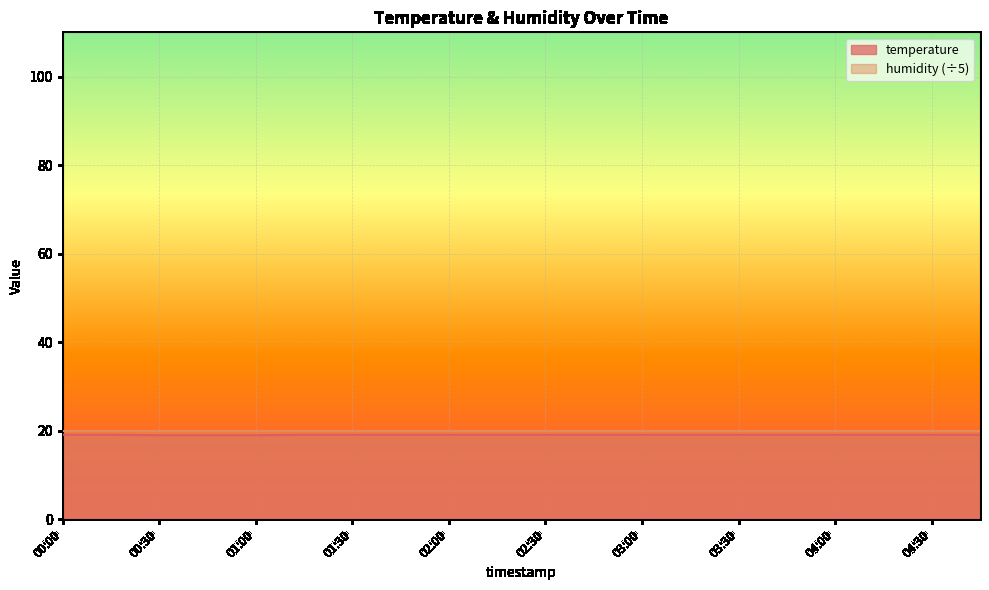

At which category does the chart reach its peak across all series?

00:00